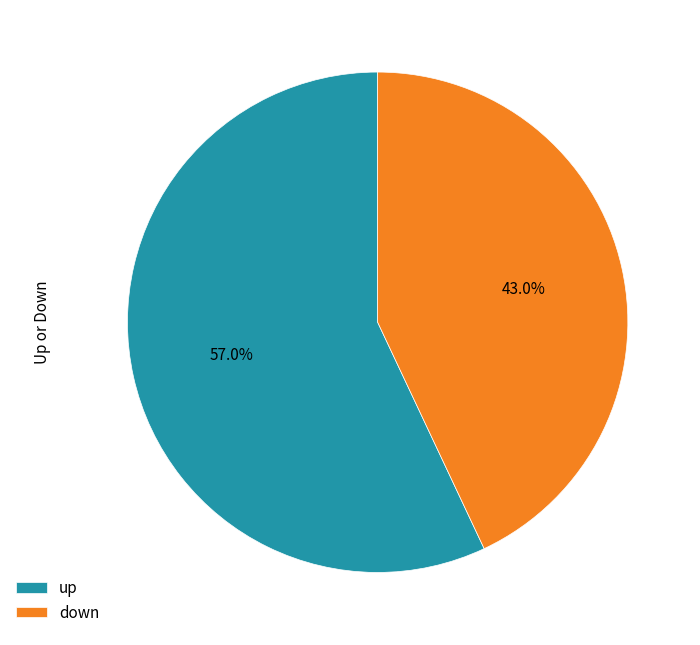

What is the largest slice in the pie chart?

up